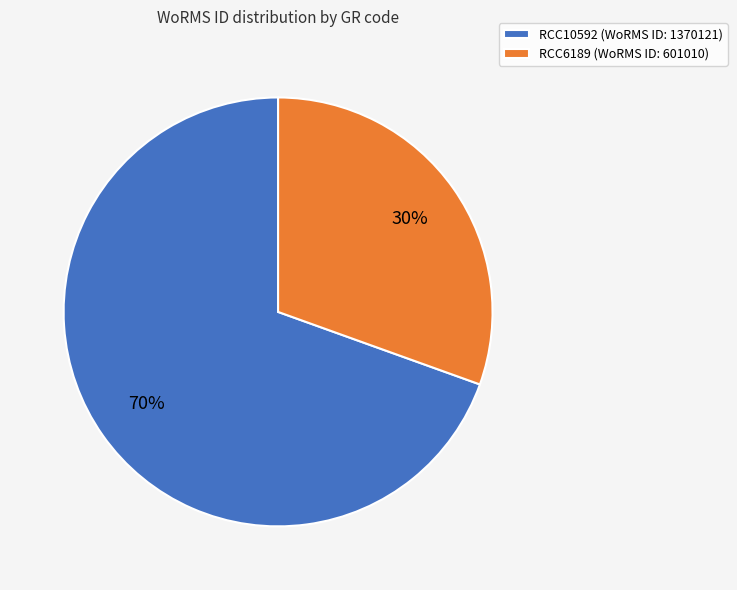

True or false: RCC10592 accounts for 70% of the total.

True